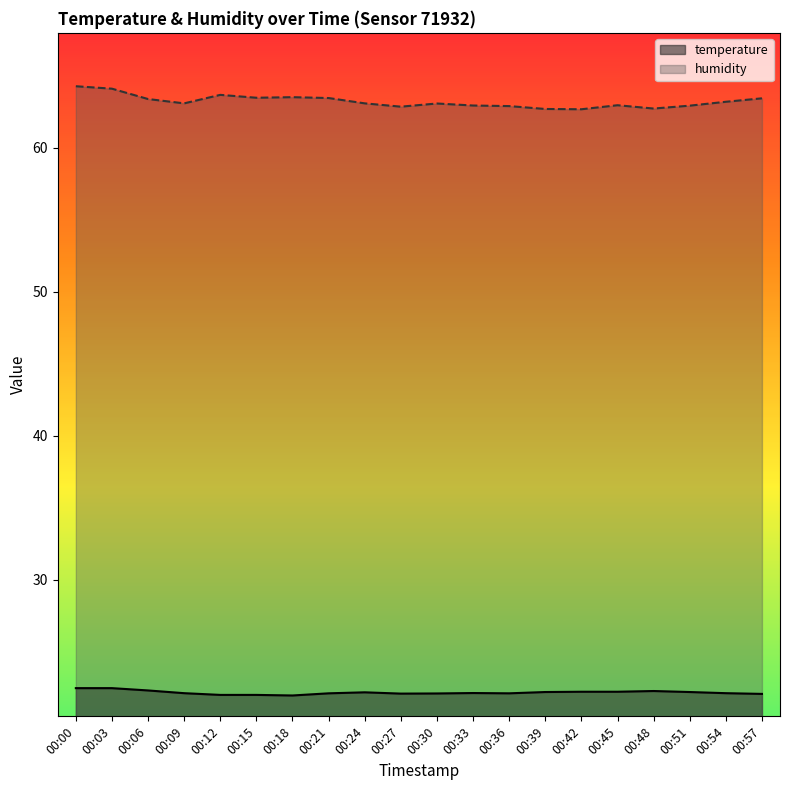

At which category is the sum across all series the highest?

00:00